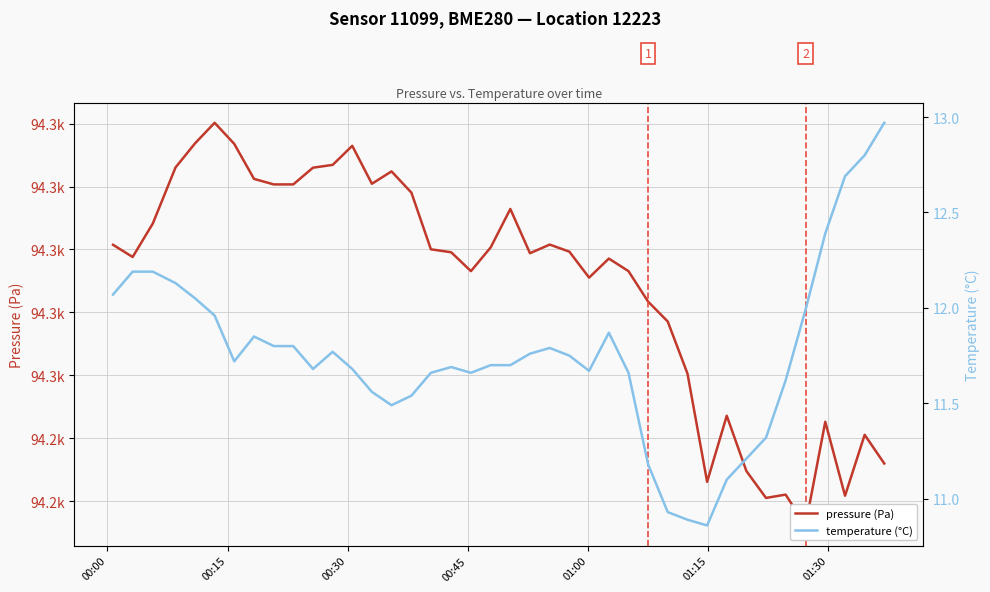

True or false: pressure (Pa) and temperature (°C) cross at least once.

False